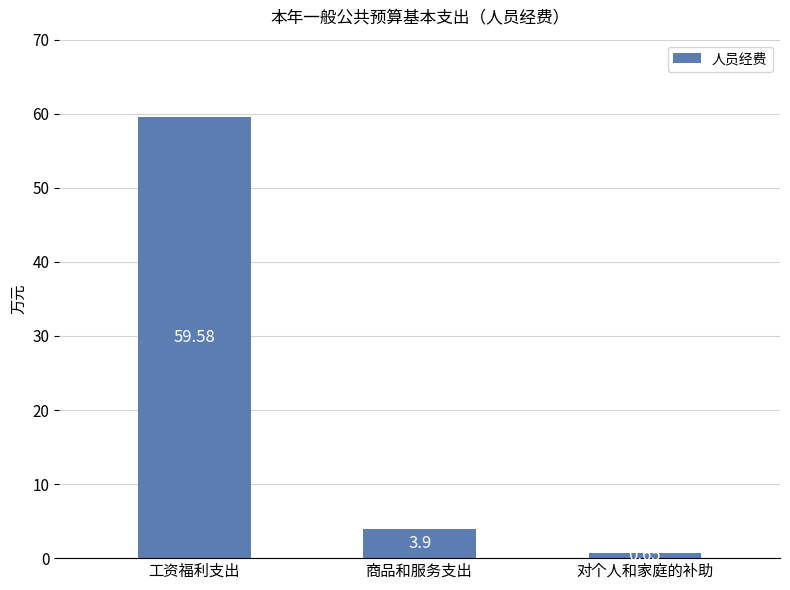

What is the average value?

21.4